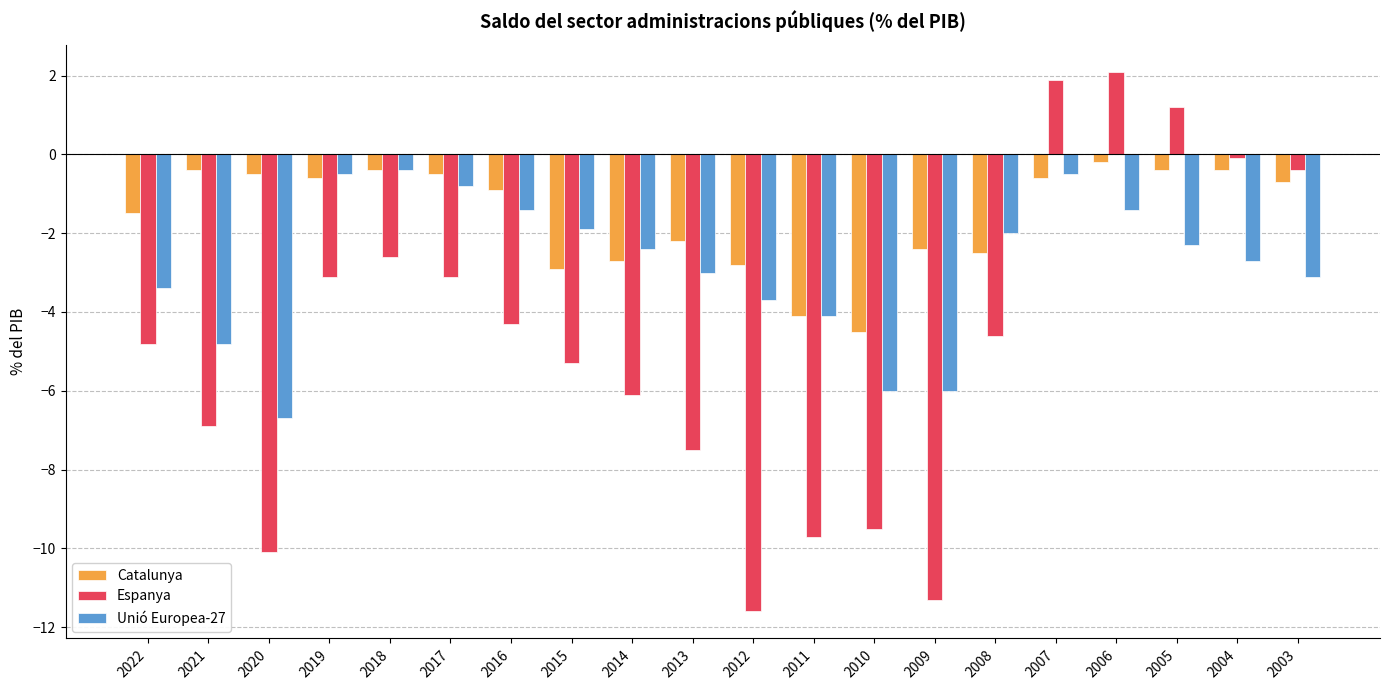

Which series has the largest range (max minus min)?

Espanya